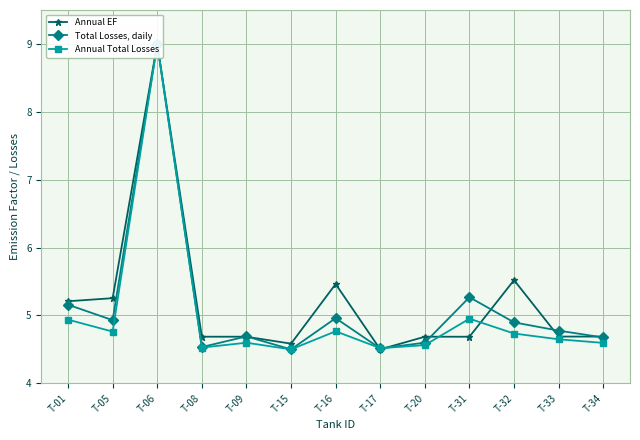

How many lines are shown in the chart?

3